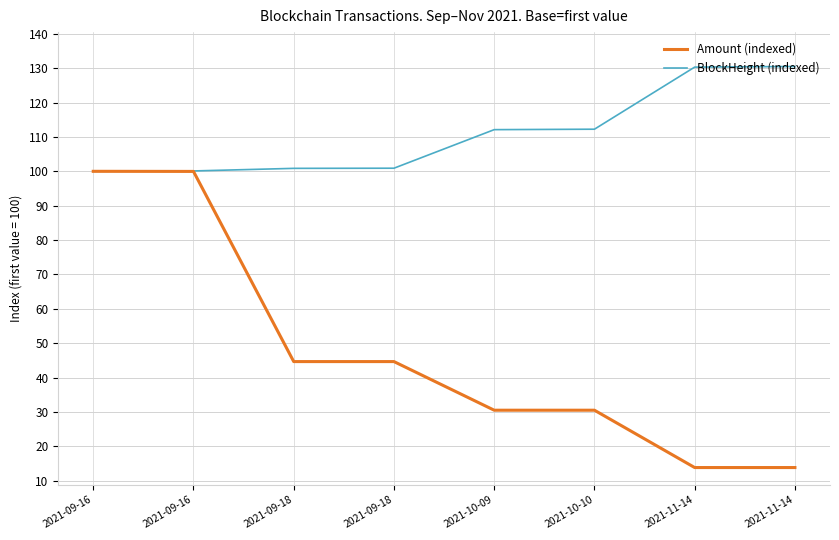

What are all the series names shown in the legend?

Amount (indexed), BlockHeight (indexed)